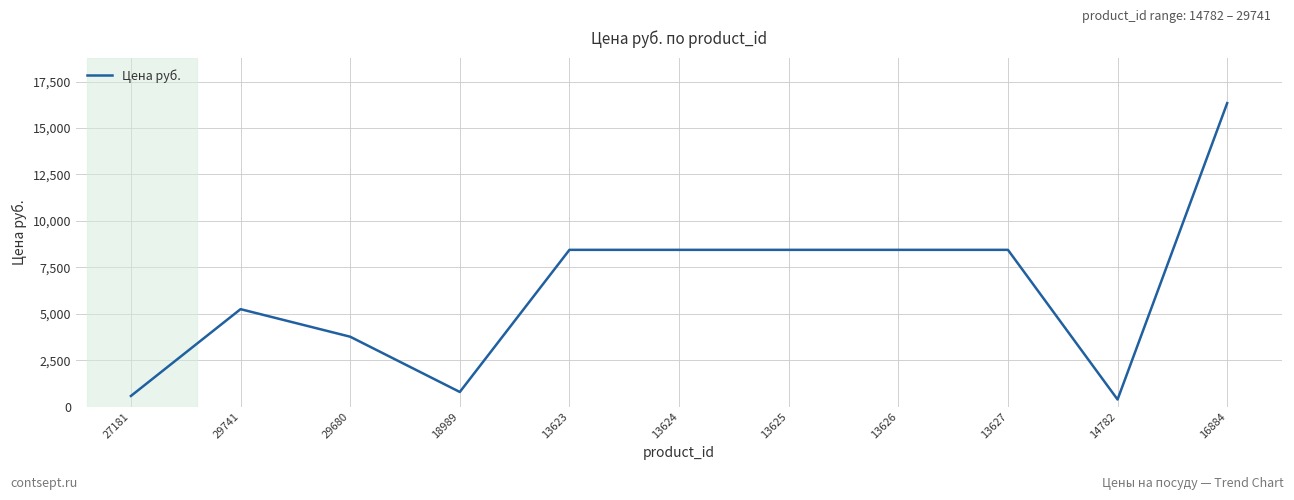

True or false: the data shows 3763.0 at 29680.

True